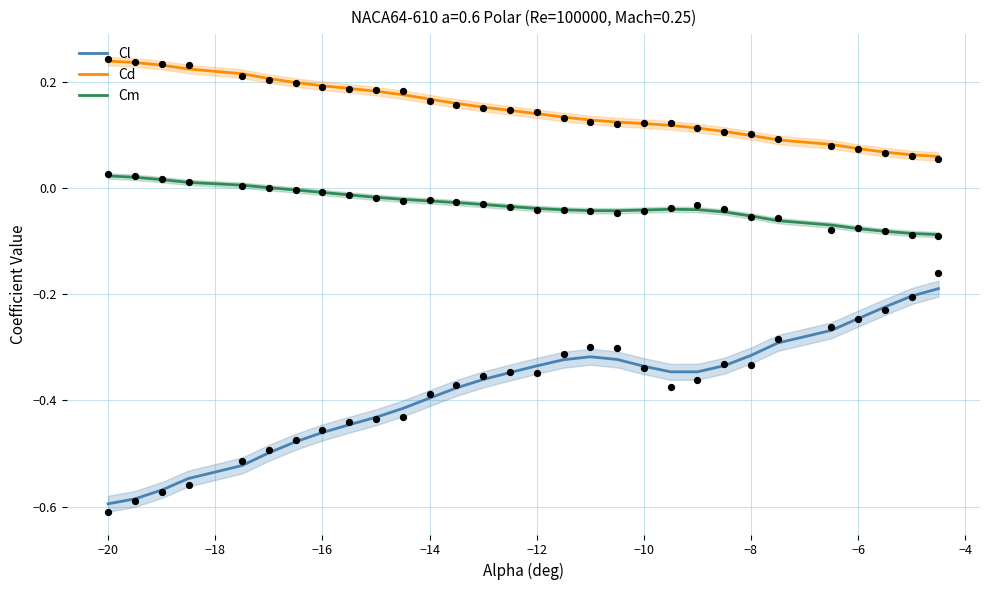

At how many categories does at least one series exceed 0?

30